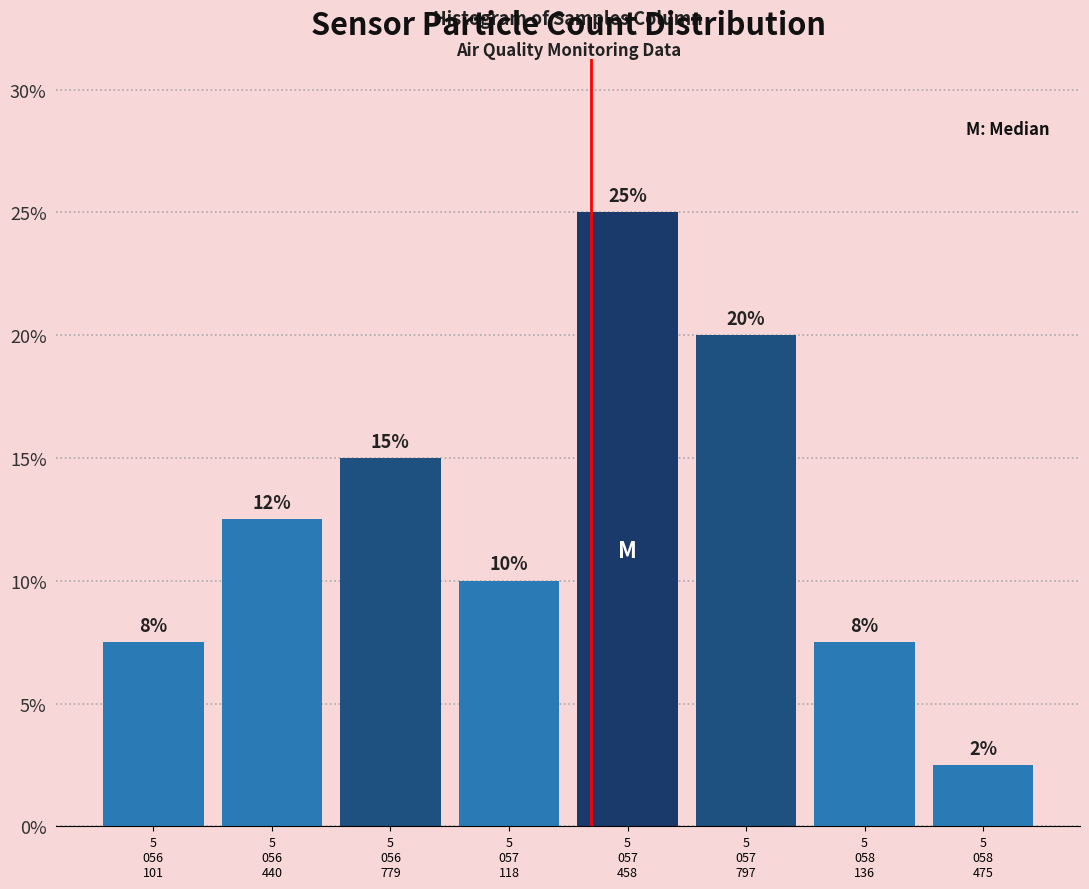

What is the value of the 7th bar from the left?

7.5